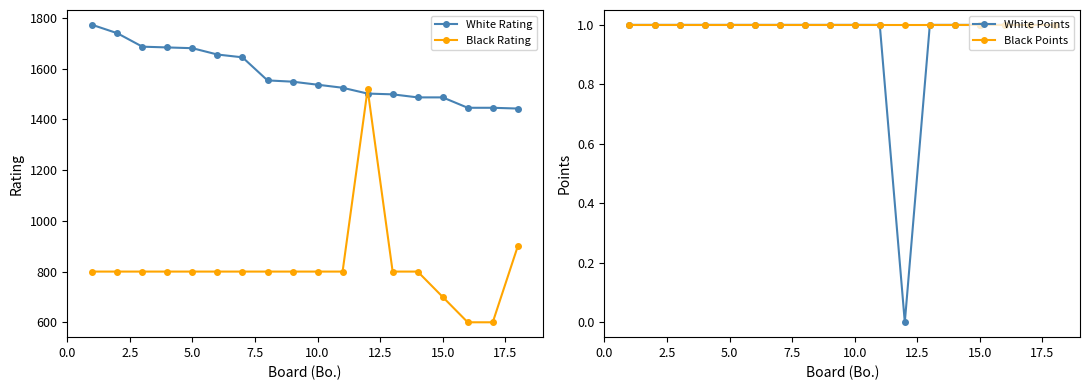

What is the average value of the White Points series?

1